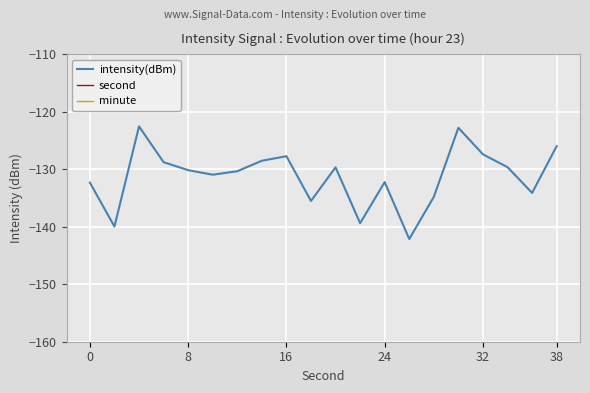

The value of intensity(dBm) at 38 is -190.2. True or false?

False